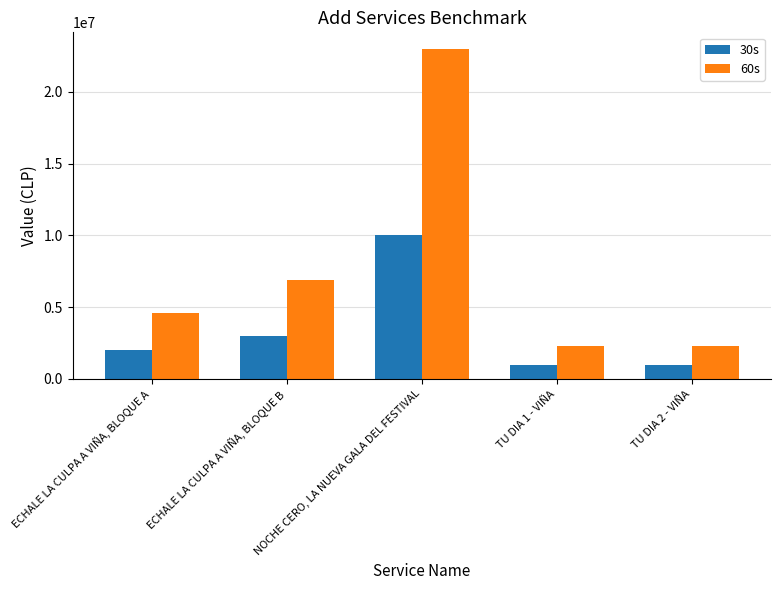

At which label is 30s closest to 5500000?

ECHALE LA CULPA A VIÑA, BLOQUE B